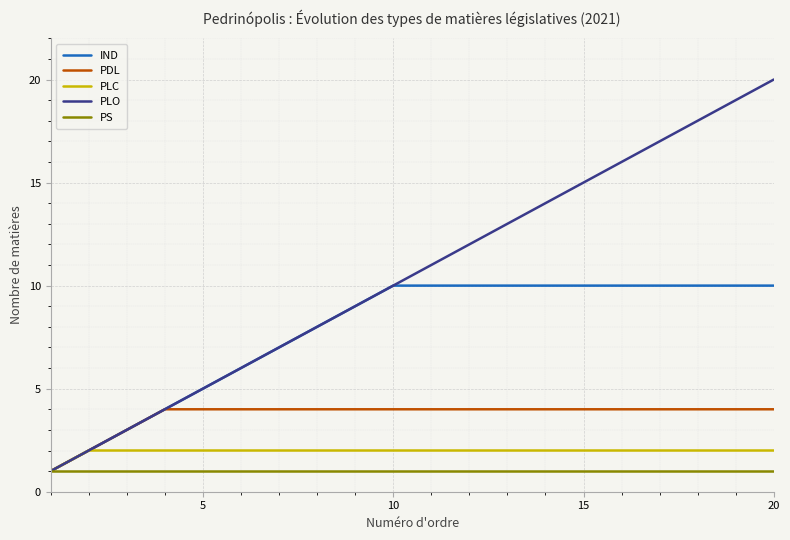

Which series has the largest total across all categories?

PLO